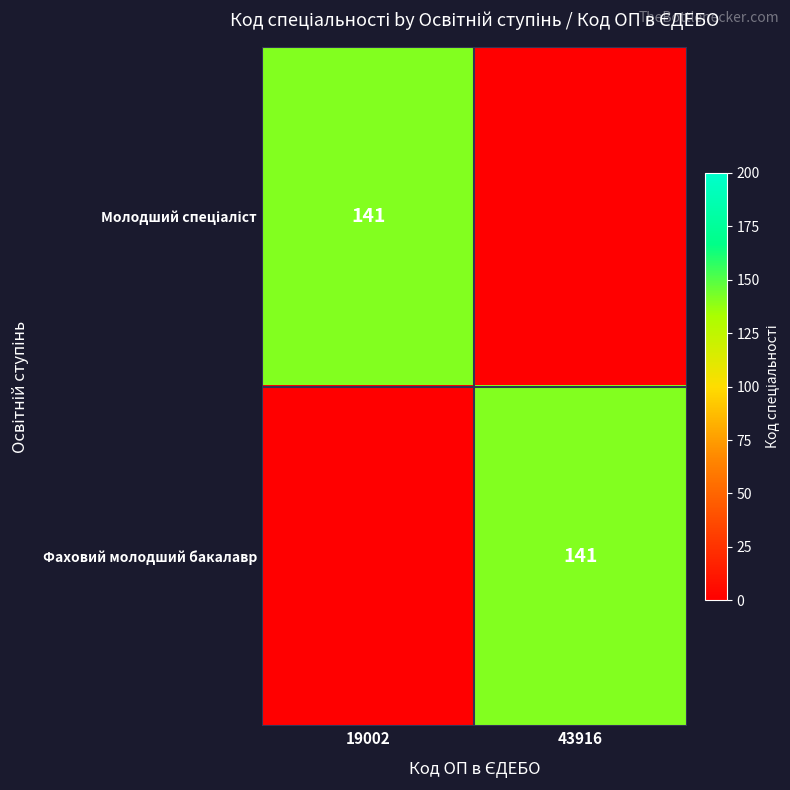

How many series are shown in this chart?

2